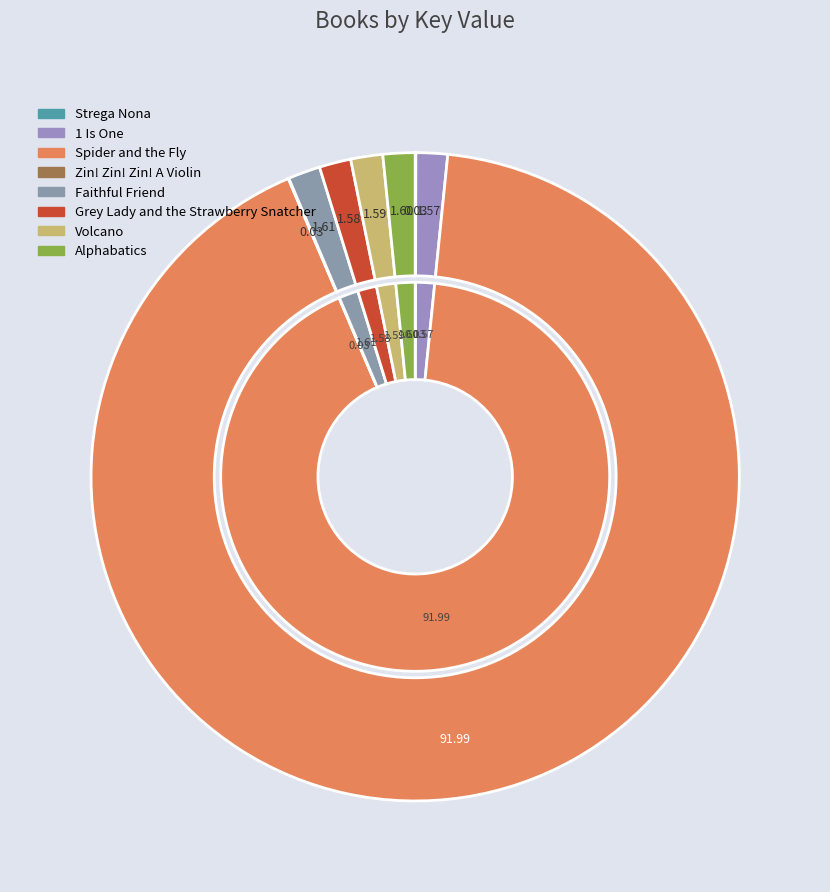

To the nearest percent, what is the difference between the largest and smallest slice percentages?

92%